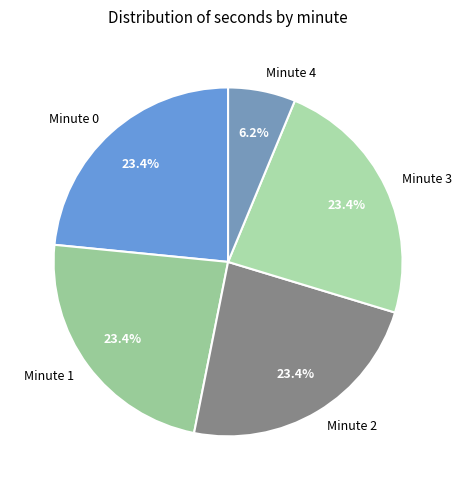

Is the sum of Minute 1 and Minute 2 greater than half?

No